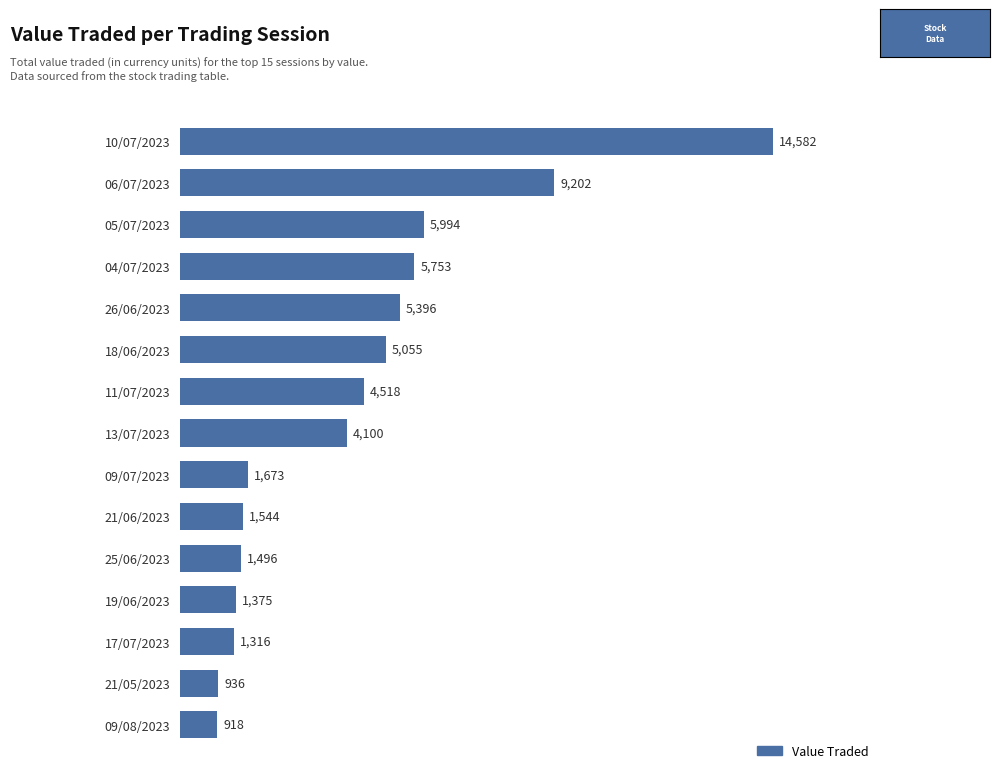

Rank the categories by value from lowest to highest.

09/08/2023, 21/05/2023, 17/07/2023, 19/06/2023, 25/06/2023, 21/06/2023, 09/07/2023, 13/07/2023, 11/07/2023, 18/06/2023, 26/06/2023, 04/07/2023, 05/07/2023, 06/07/2023, 10/07/2023